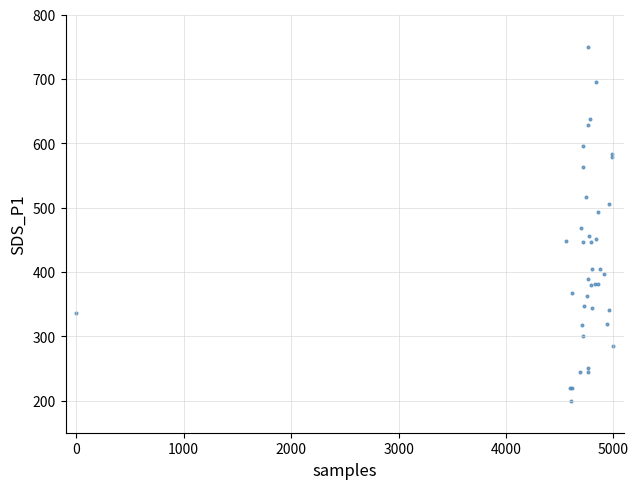

What Y value in the scatter plot is closest to 475?

467.8